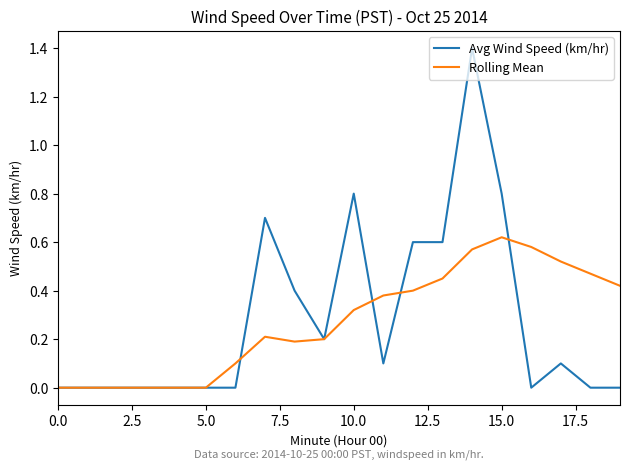

Rank the series by their maximum value, from lowest to highest.

Rolling Mean, Avg Wind Speed (km/hr)